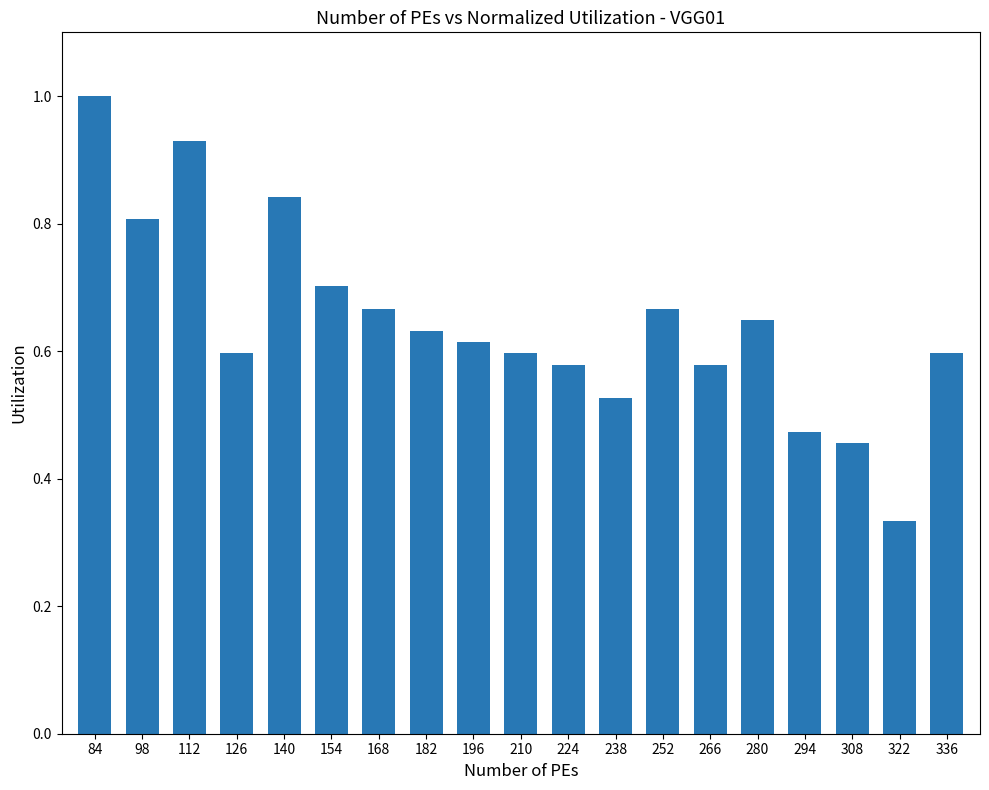

What is the value of the 1st bar from the left?

1.0